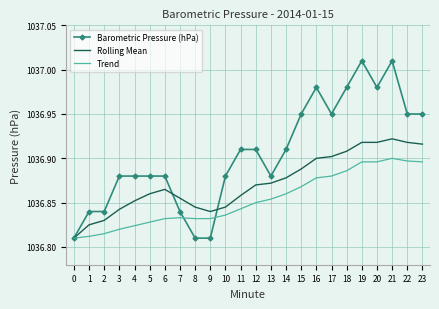

Is it true that Trend equals 1036.9 at 17?

True